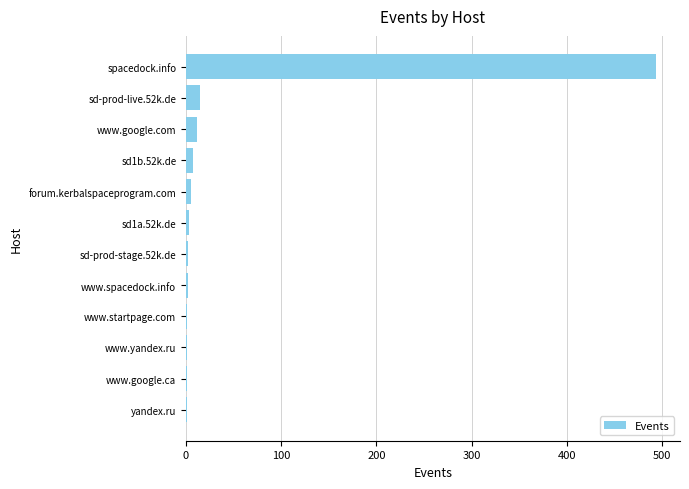

At which category does the chart reach its peak across all series?

spacedock.info